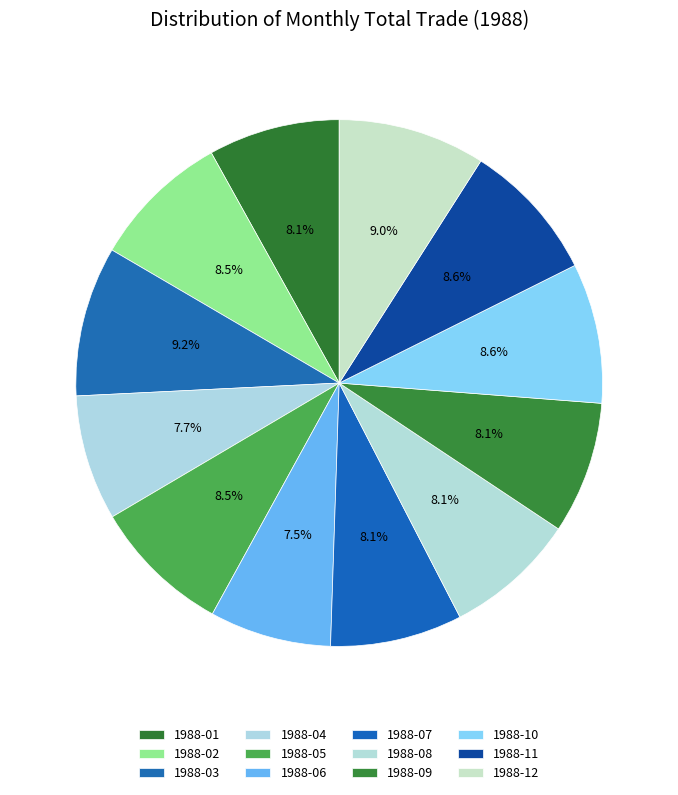

To the nearest percent, what is the average slice percentage?

8%